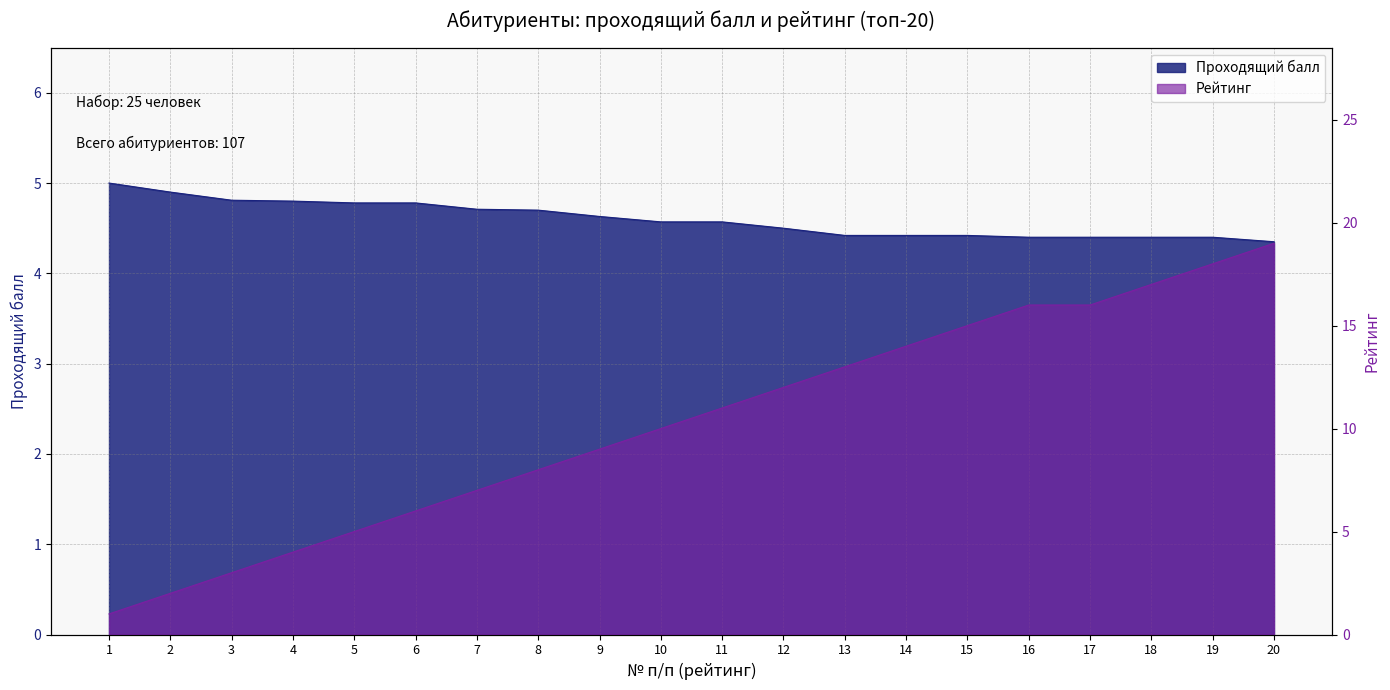

At 8, list the series in order from largest to smallest.

Рейтинг, Проходящий балл